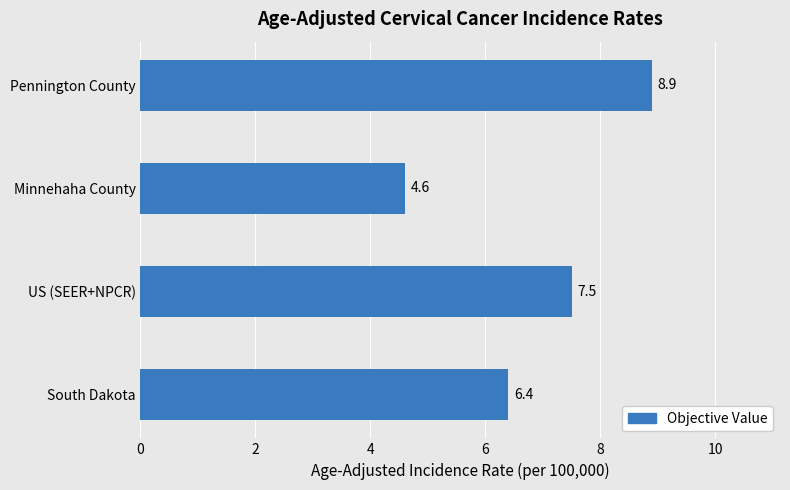

Which category has the lowest value across all series?

Minnehaha County